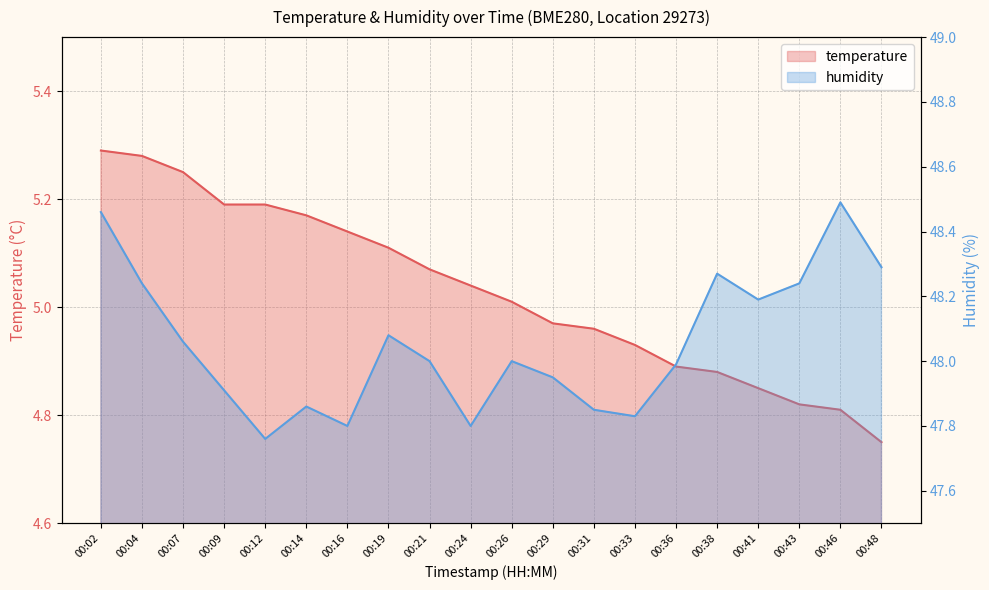

What is the total value across all series at 00:38?

53.2